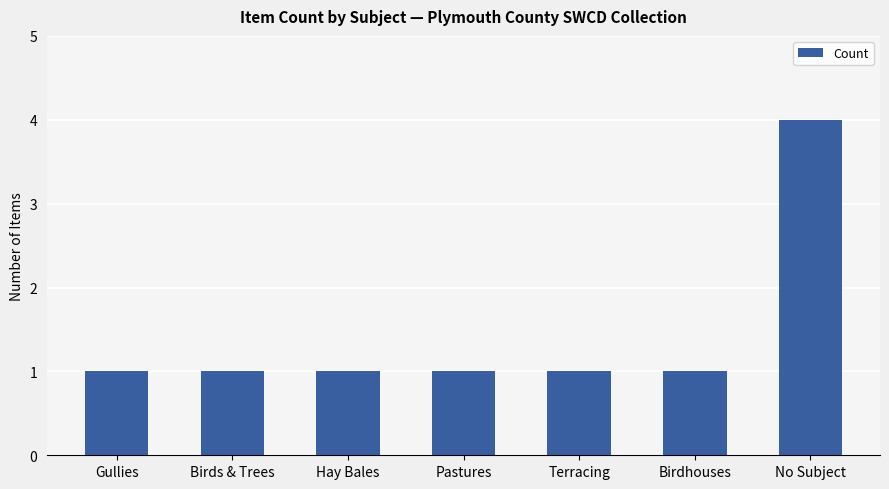

What is the minimum value shown in the chart?

1